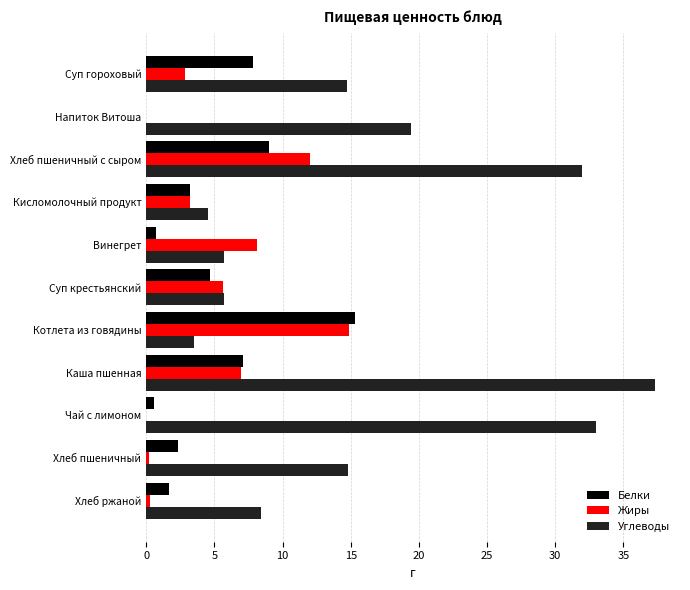

The Жиры series shows -9.2 at Чай с лимоном. True or false?

False